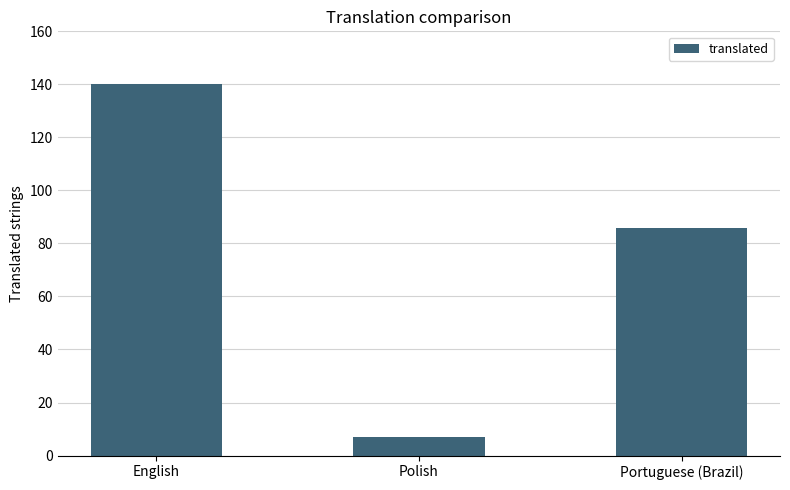

Count the values in the range 7 to 140.

3